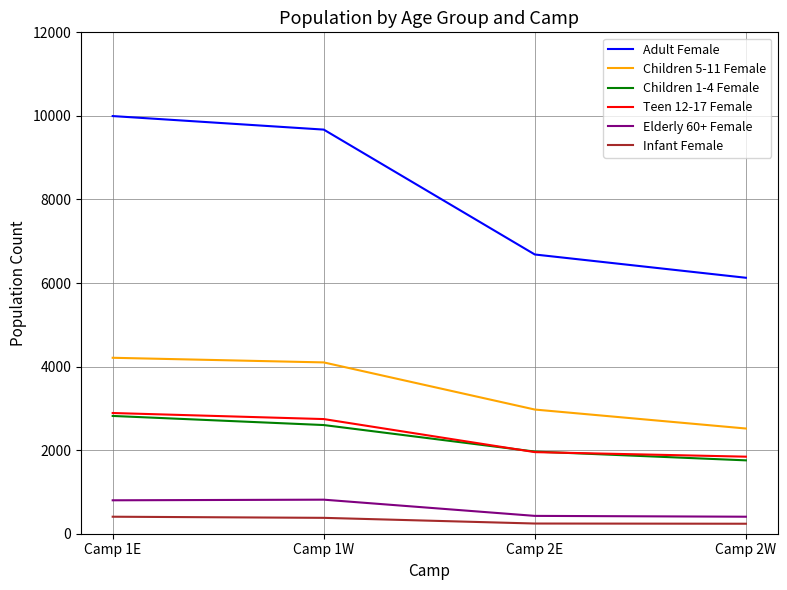

The Teen 12-17 Female series shows 1870 at Camp 1W. True or false?

False